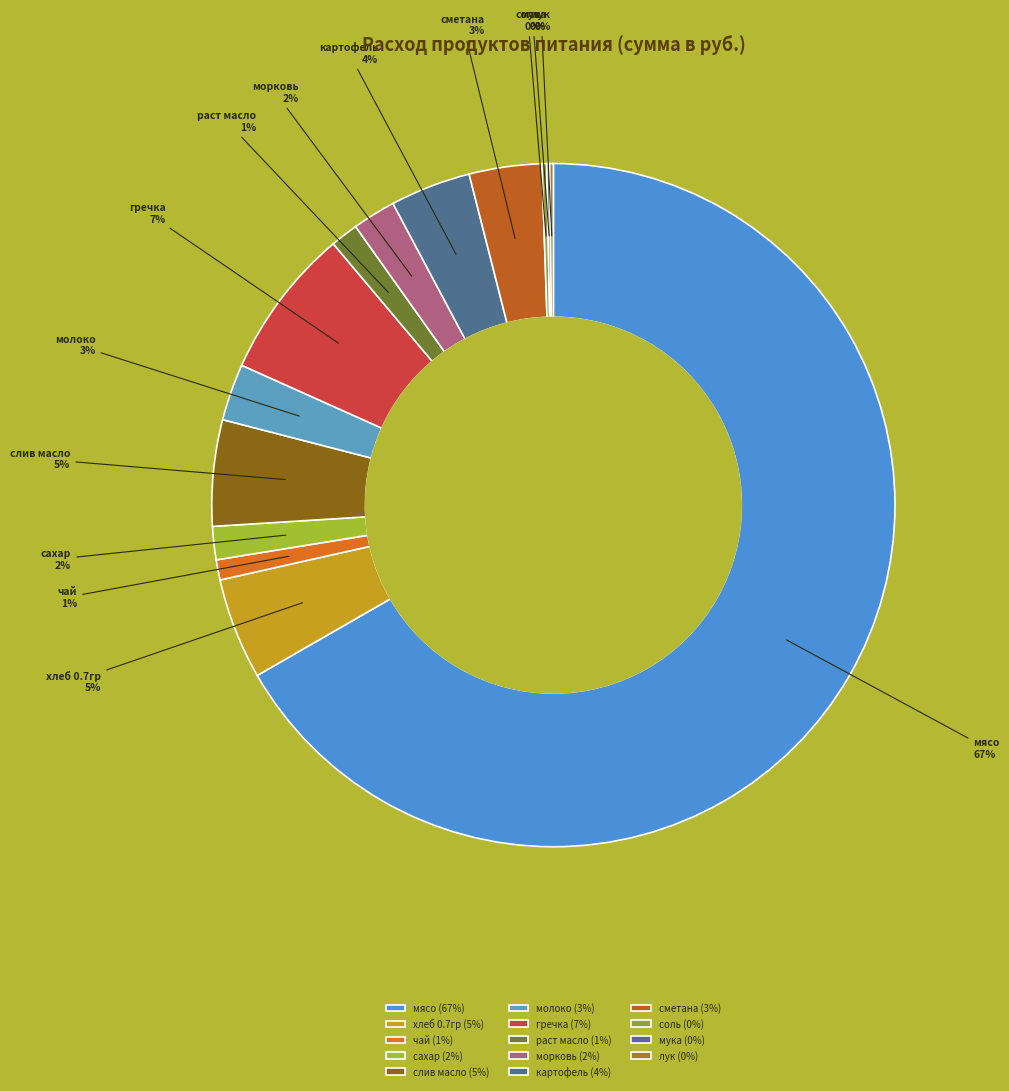

True or false: чай accounts for 1% of the total.

True